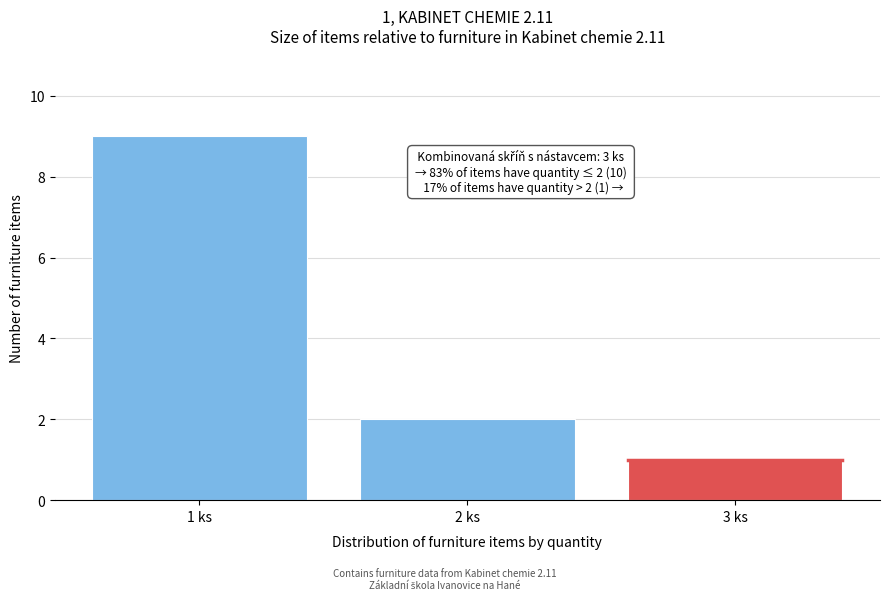

Reading left to right, transcribe all the data shown in this chart.

1 ks=9	2 ks=2	3 ks=1